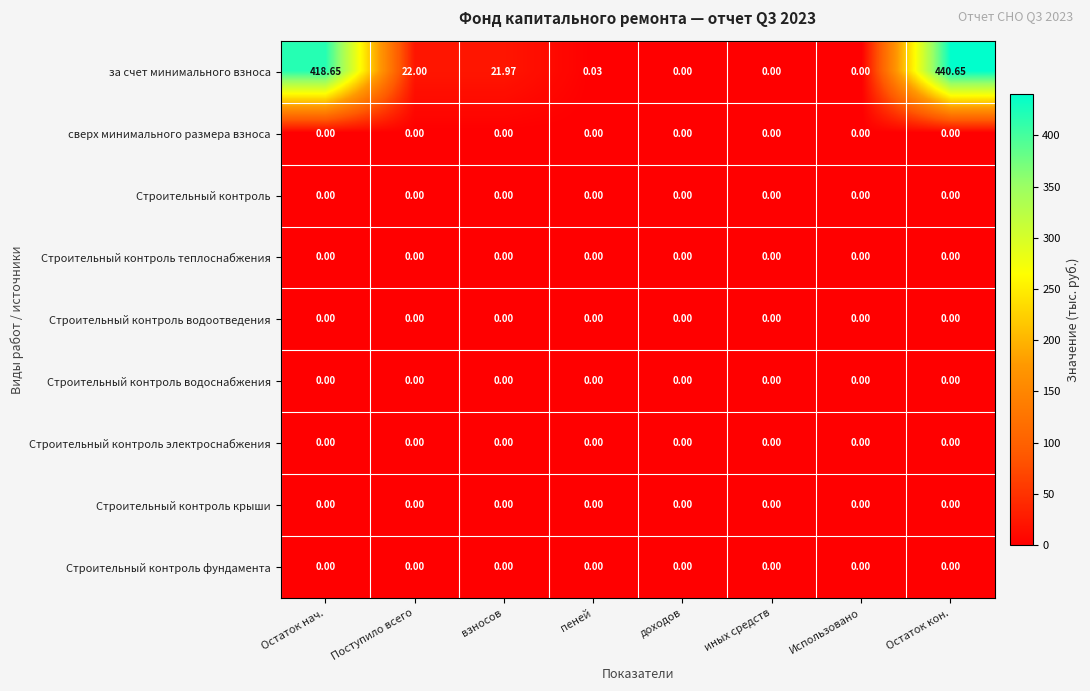

Which series has the widest spread of values?

за счет минимального взноса